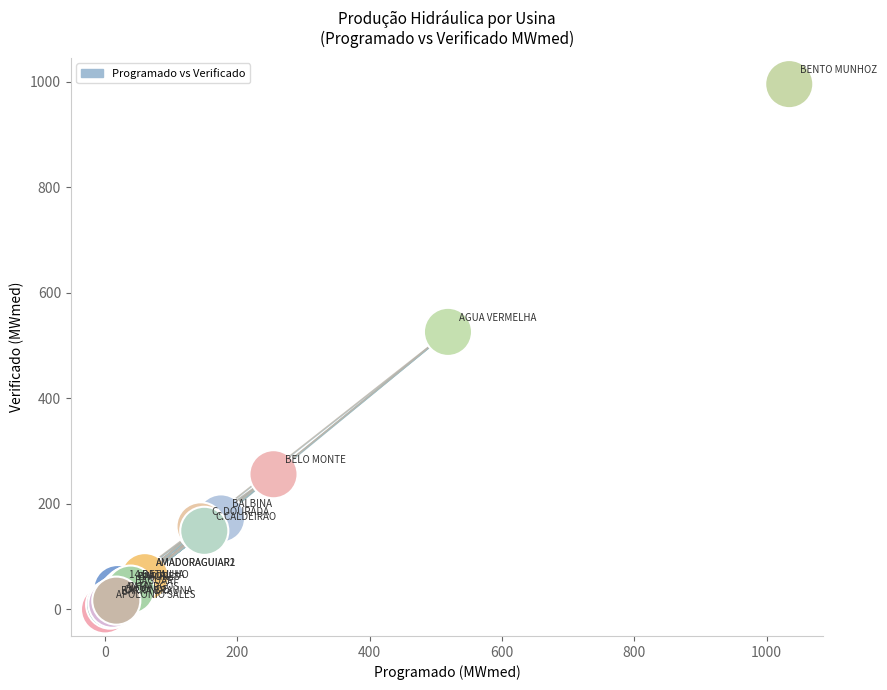

What Y value in the scatter plot is closest to 497?

526.1